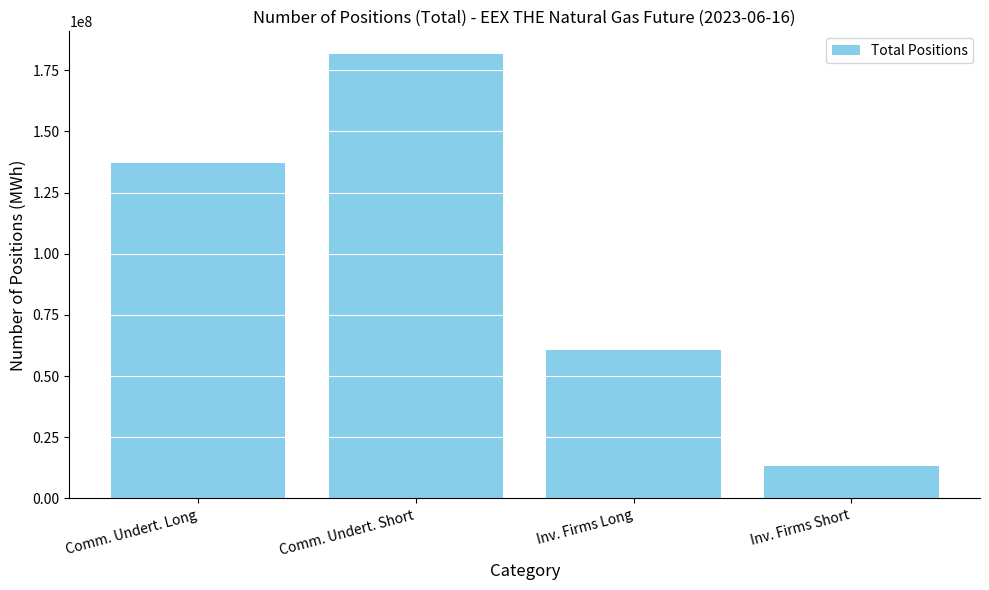

What value does the data have at Comm. Undert. Short, to the nearest 100?

181767100